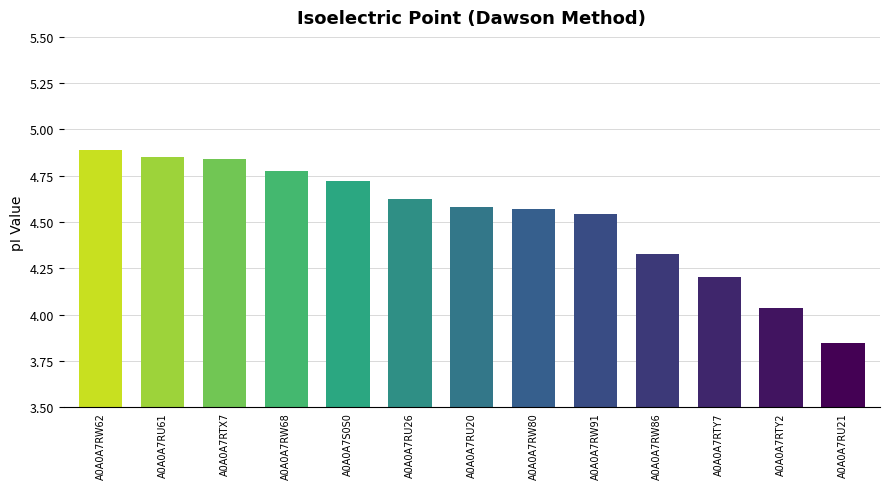

How many data points are less than 4?

1